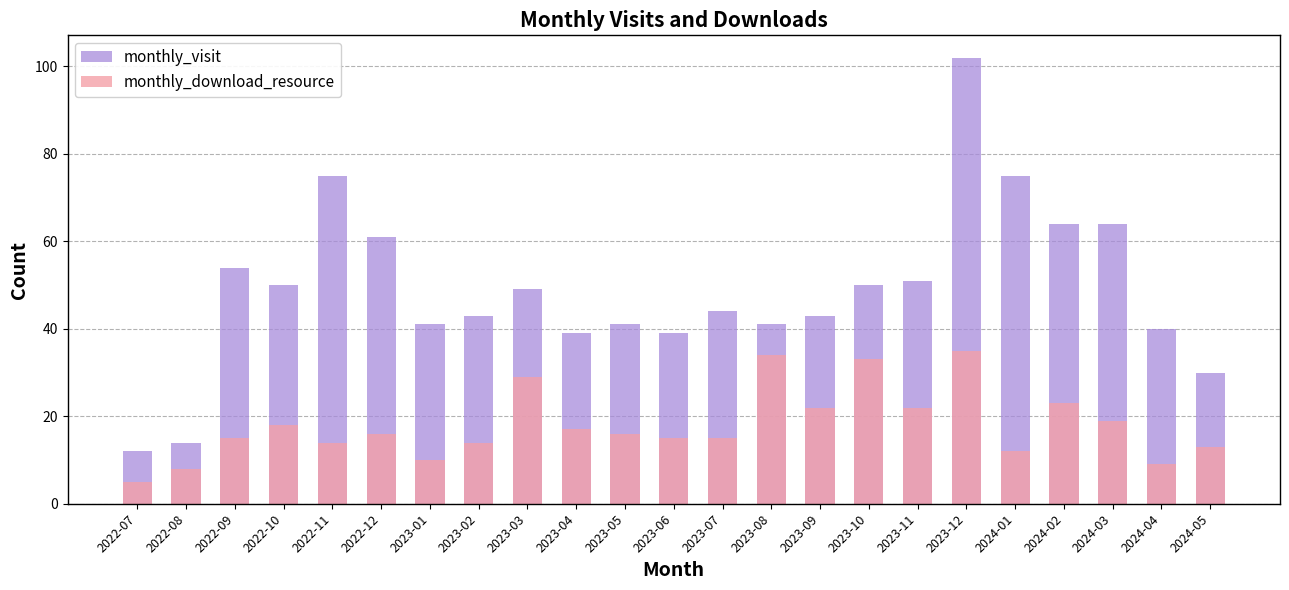

True or false: monthly_visit has a value of 54 at 2022-09.

True